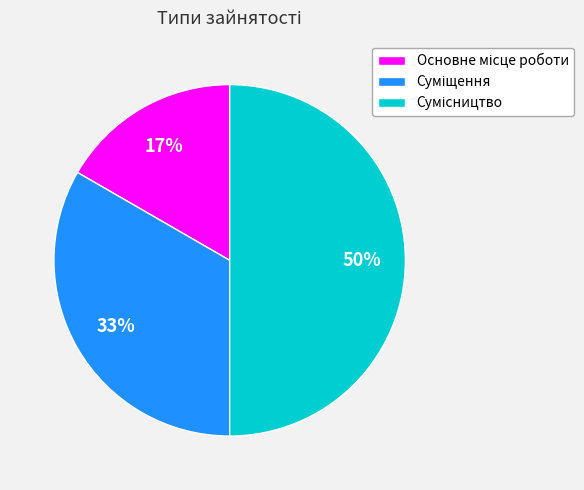

To the nearest percent, what is the average slice percentage?

33%